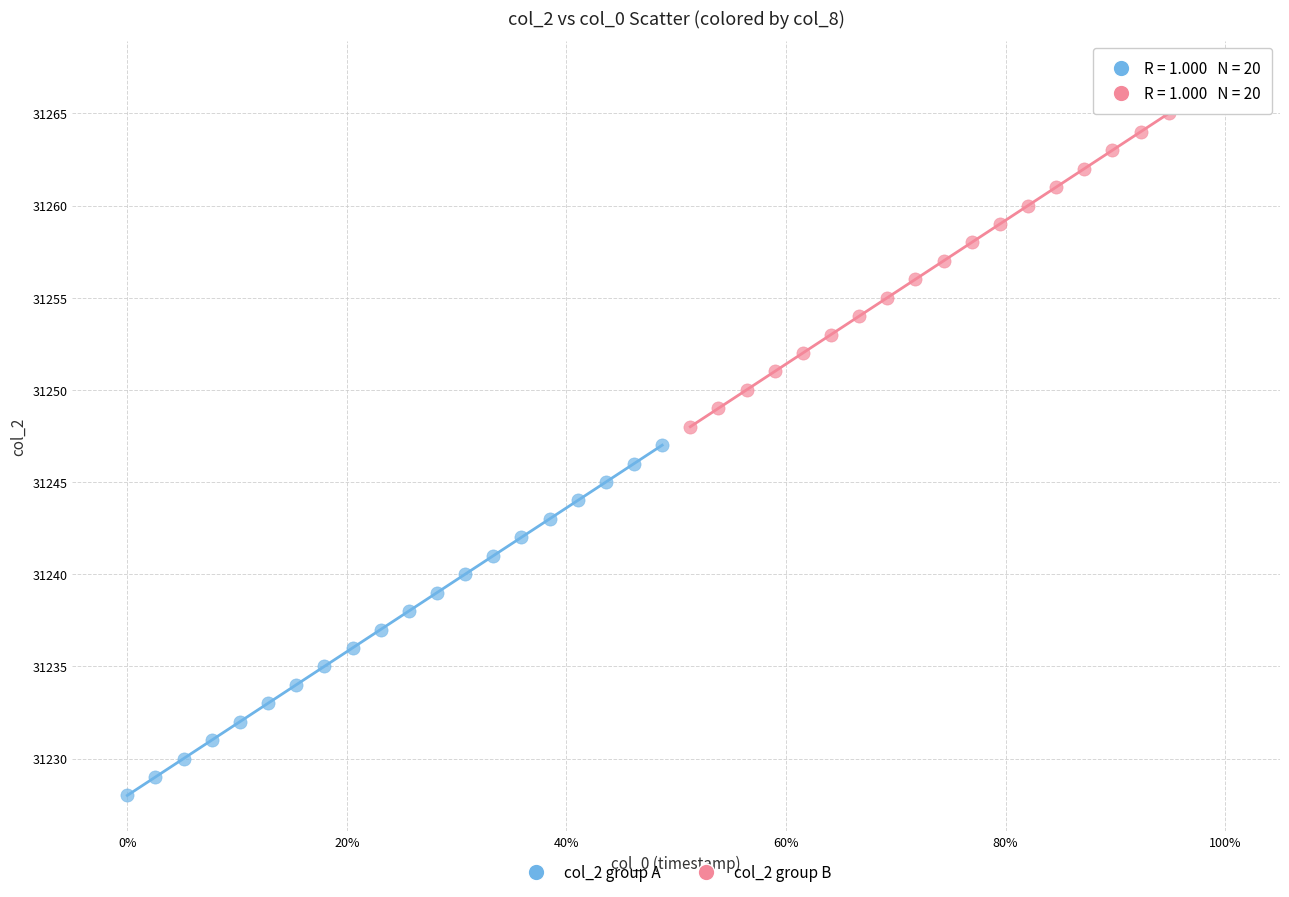

Which series reaches the maximum Y coordinate?

col_2 group B